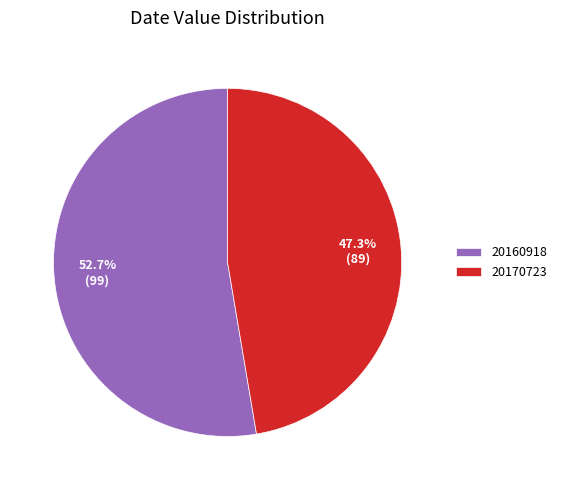

True or false: 20160918 accounts for 59% of the total.

False